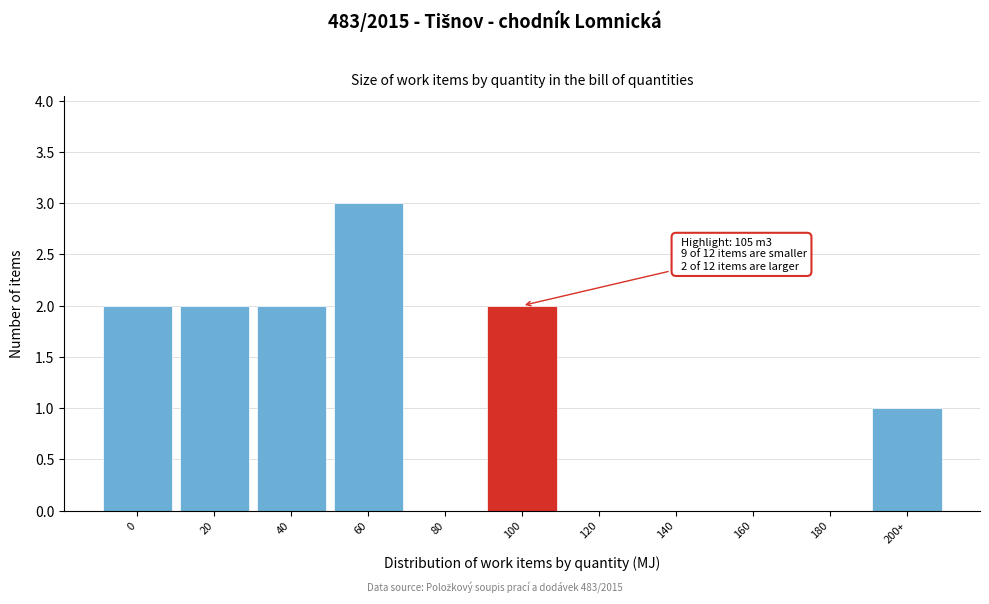

Reading left to right, transcribe all the data shown in this chart.

0=2	20=2	40=2	60=3	80=0	100=2	120=0	140=0	160=0	180=0	200+=1